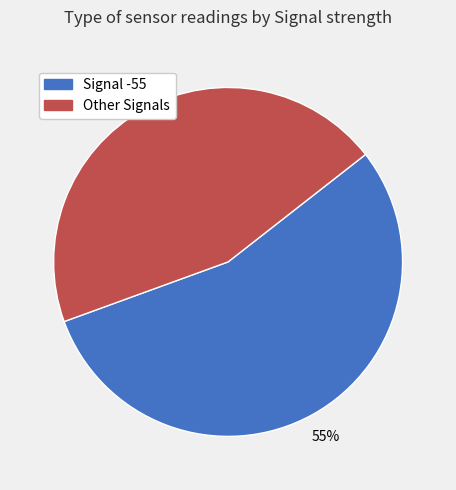

To the nearest percent, what is the difference between the largest and smallest slice percentages?

10%